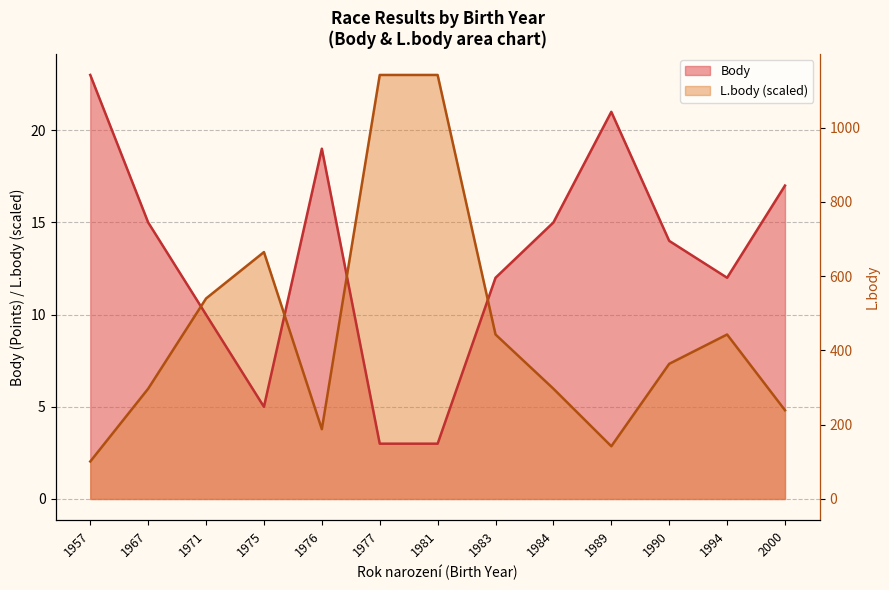

At which category is the sum across all series the highest?

1977